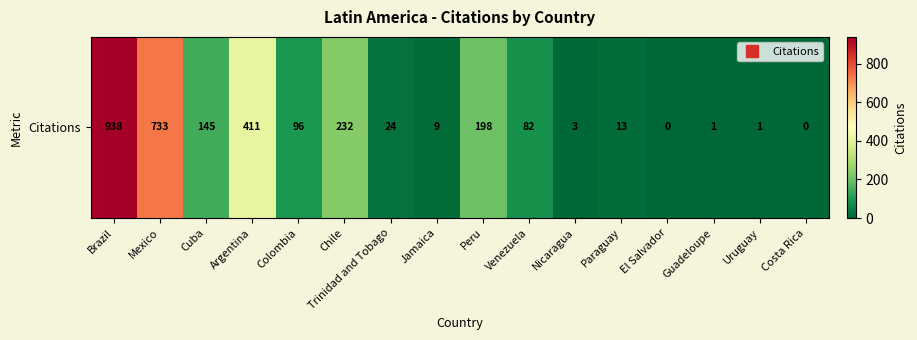

Reading right to left, transcribe all the data shown in this chart.

Costa Rica=0	Uruguay=1	Guadeloupe=1	El Salvador=0	Paraguay=13	Nicaragua=3	Venezuela=82	Peru=198	Jamaica=9	Trinidad and Tobago=24	Chile=232	Colombia=96	Argentina=411	Cuba=145	Mexico=733	Brazil=938